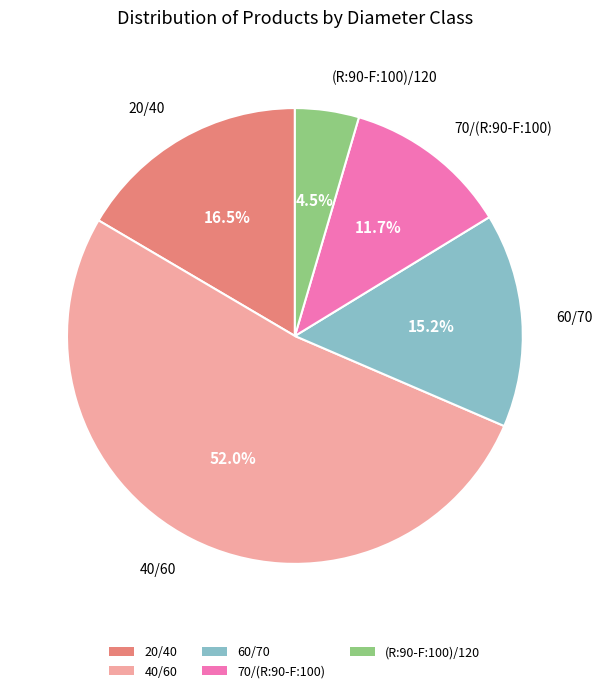

Which slice is the largest?

40/60